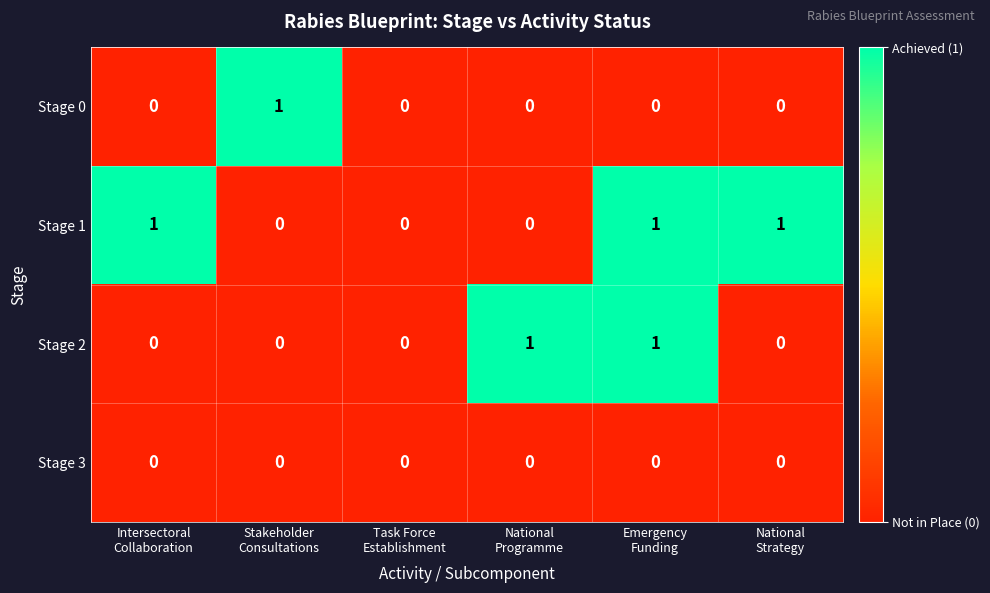

List the series in order of their overall mean, lowest first.

Stage 3, Stage 0, Stage 2, Stage 1